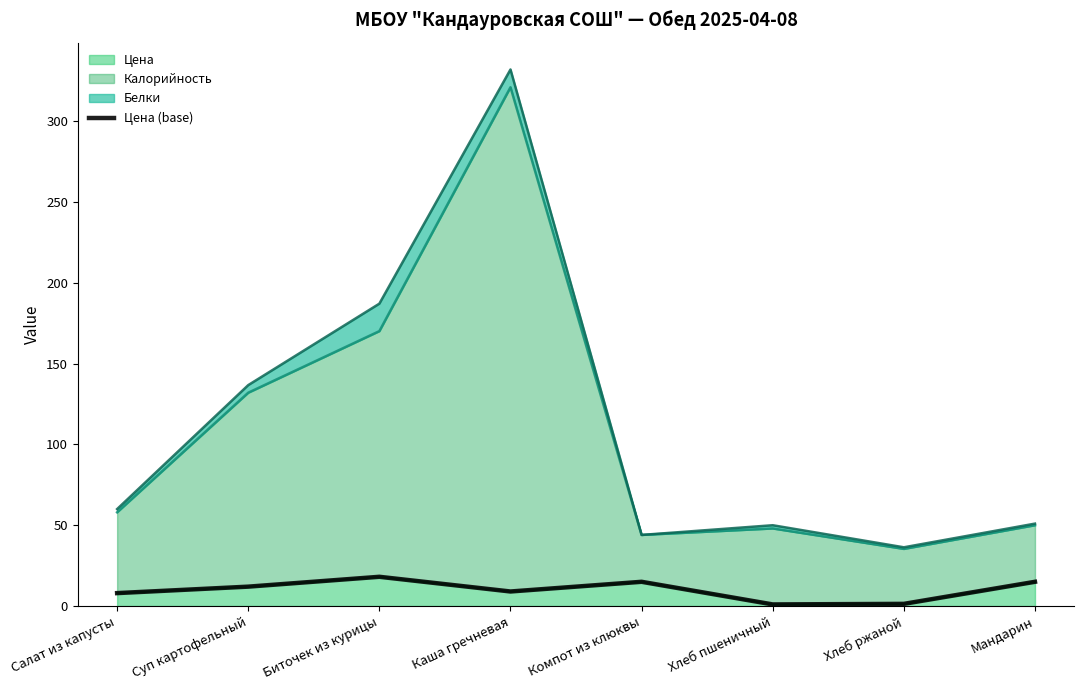

Reading left to right, extract all data points from this chart.

Салат из капусты=8.0	Суп картофельный=12.0	Биточек из курицы=18.1	Каша гречневая=9.0	Компот из клюквы=15.0	Хлеб пшеничный=1.0	Хлеб ржаной=1.4	Мандарин=15.0